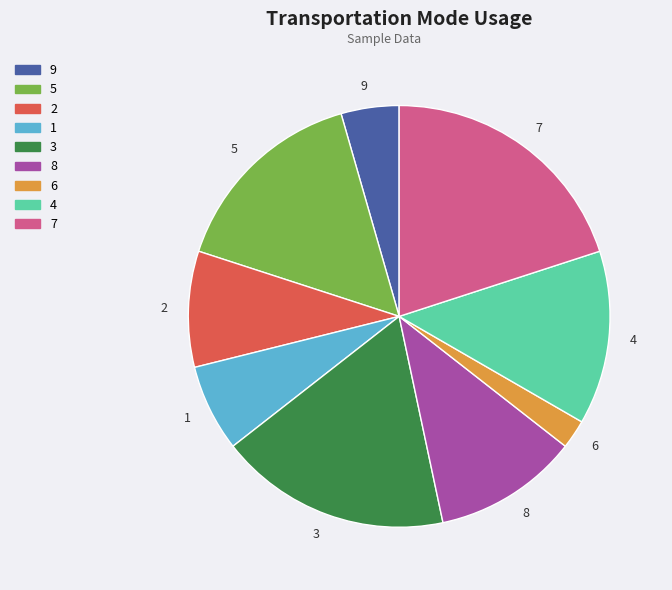

Rank the categories by value from lowest to highest.

6, 9, 1, 2, 8, 4, 5, 3, 7